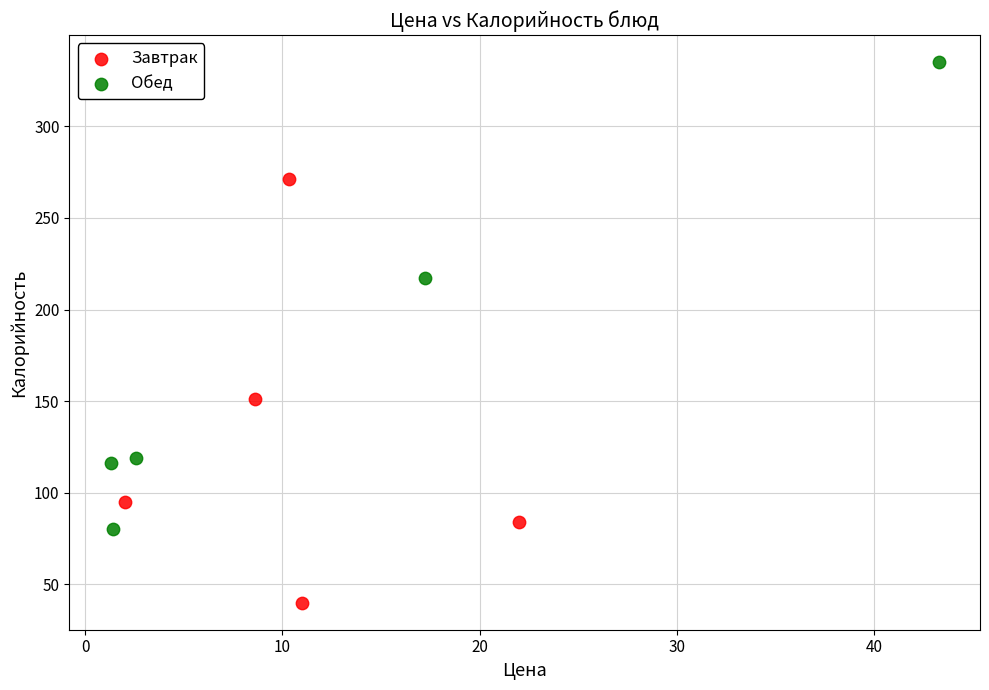

Which series contains the lowest Y value?

Завтрак